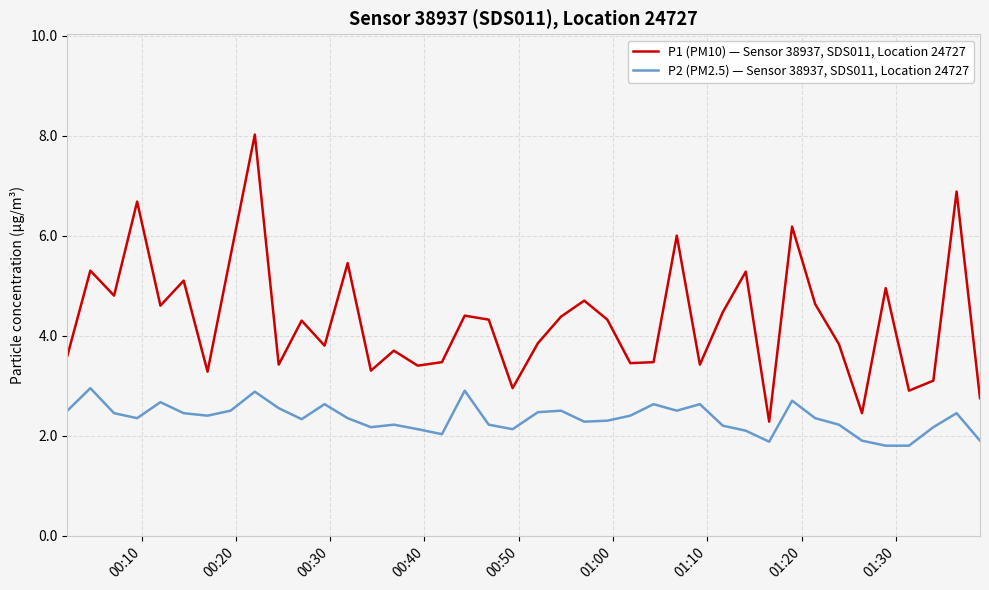

True or false: P1 (PM10) — Sensor 38937, SDS011, Location 24727 and P2 (PM2.5) — Sensor 38937, SDS011, Location 24727 cross at least once.

False